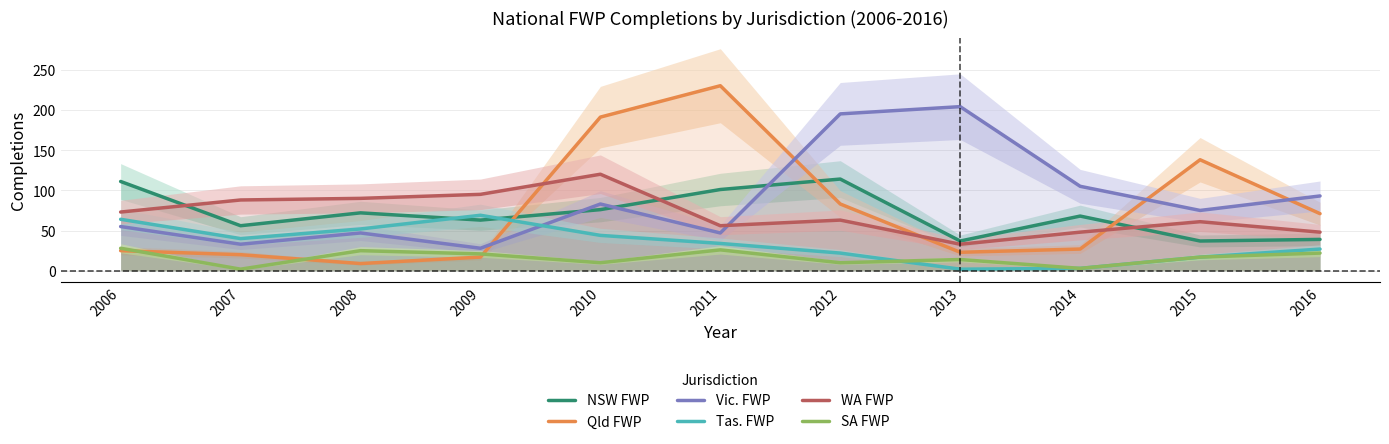

Is it true that Qld FWP equals 17 at 2009?

True